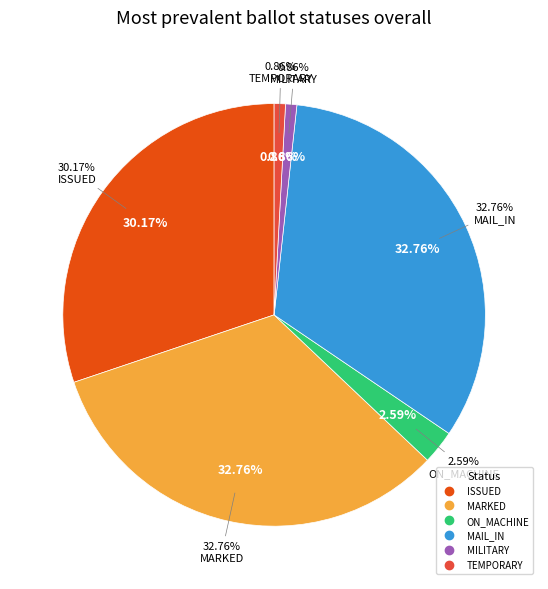

Between ISSUED and ON_MACHINE, which is larger?

ISSUED